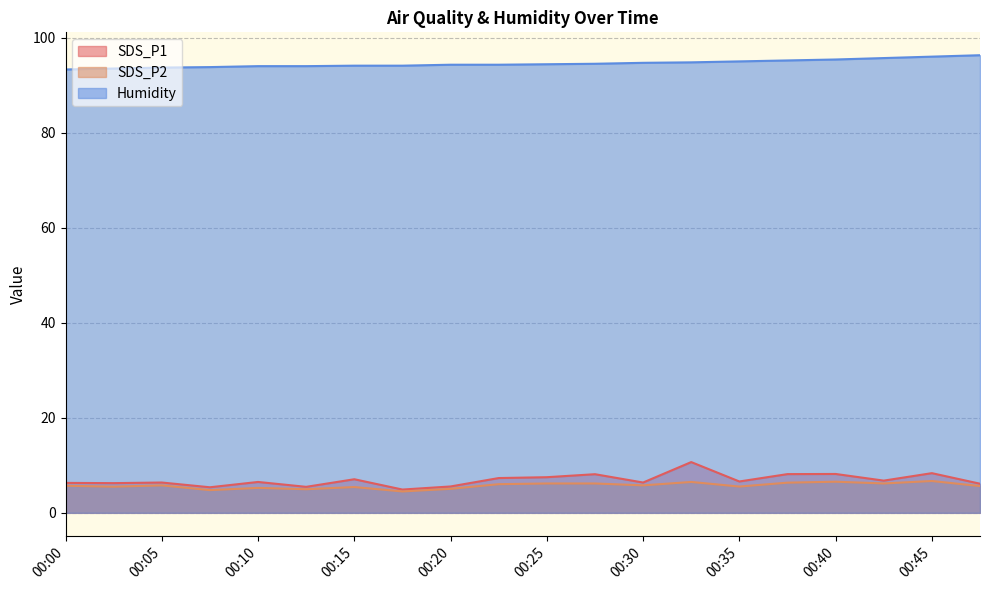

True or false: SDS_P2 and SDS_P1 cross at least once.

False